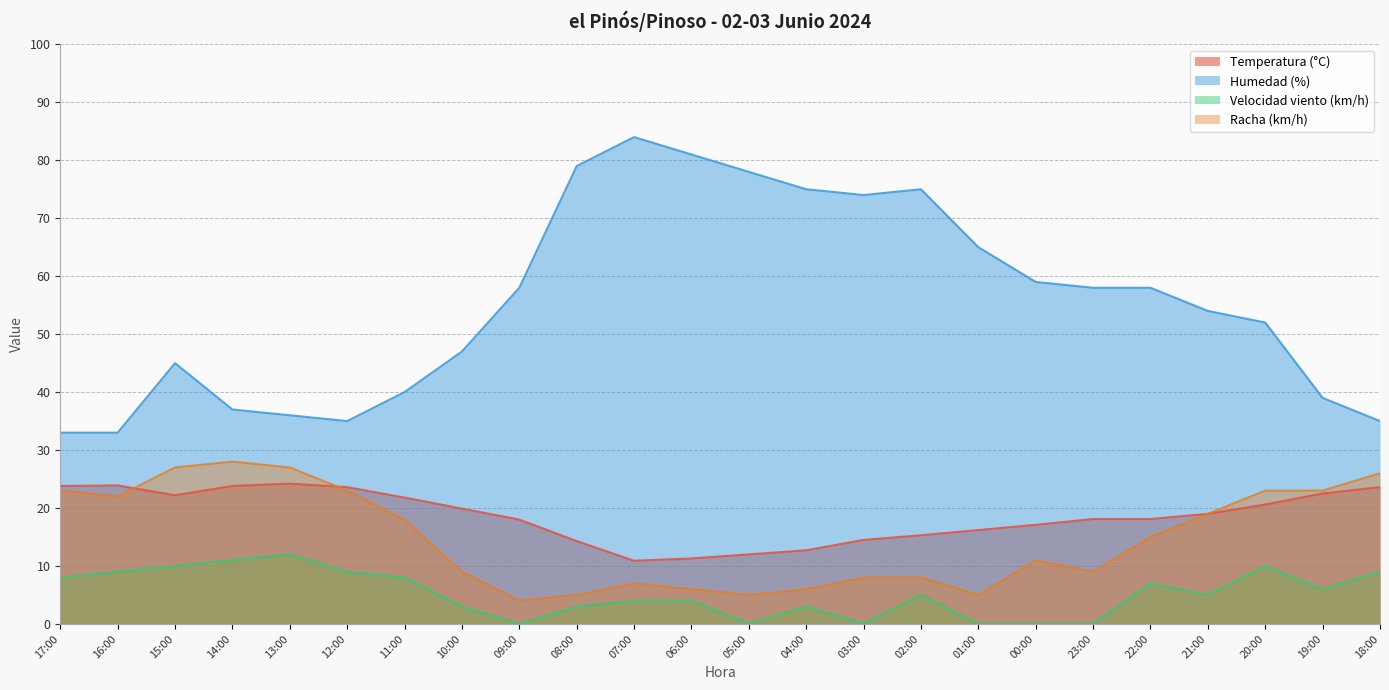

List the labels in order of Velocidad viento (km/h) value, largest first.

13:00, 14:00, 15:00, 20:00, 16:00, 12:00, 18:00, 17:00, 11:00, 22:00, 19:00, 02:00, 21:00, 07:00, 06:00, 10:00, 08:00, 04:00, 09:00, 05:00, 03:00, 01:00, 00:00, 23:00